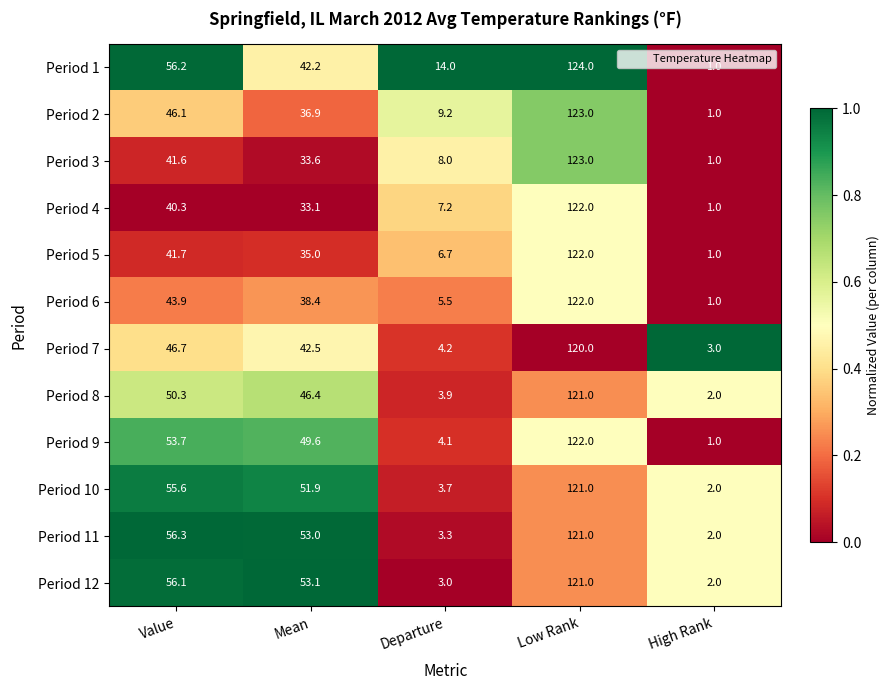

What is the greatest value displayed?

124.0